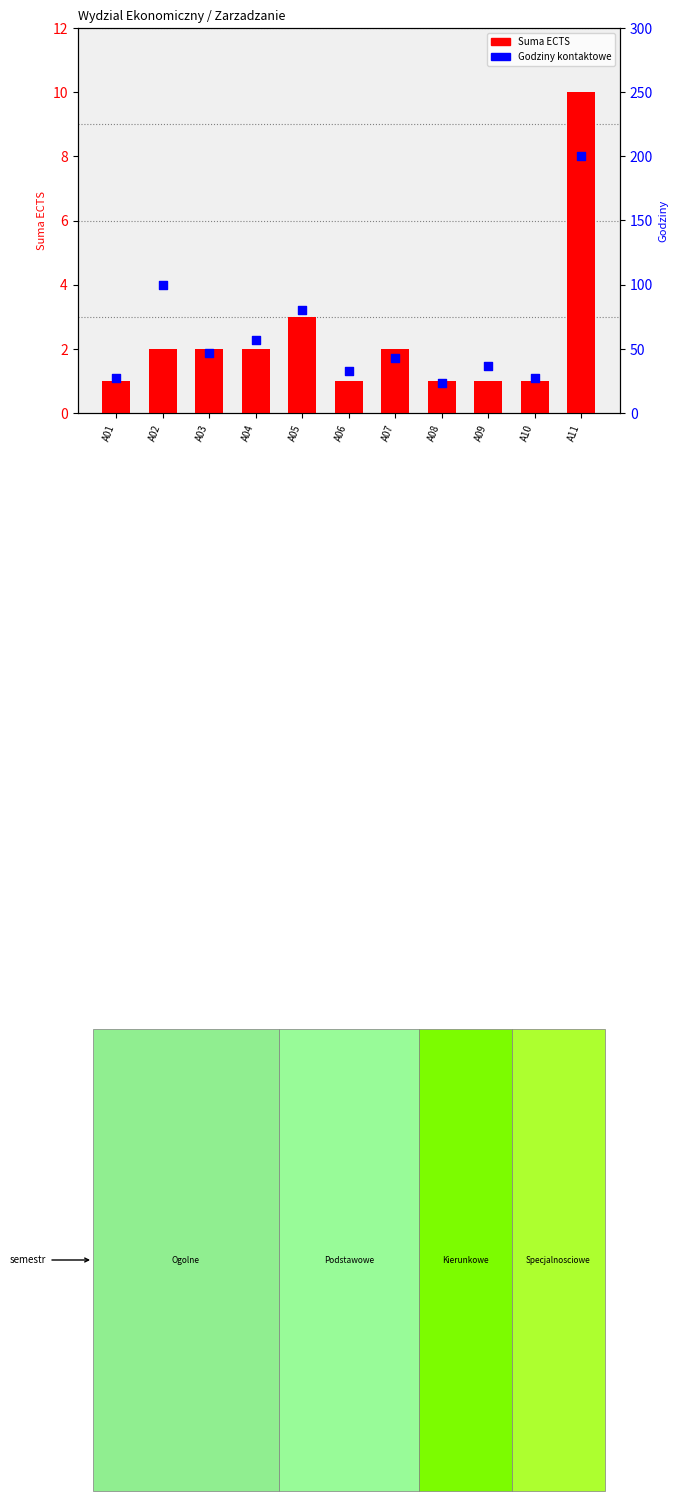

Which series contains the highest Y value?

Kontaktowe ECTS (scaled)